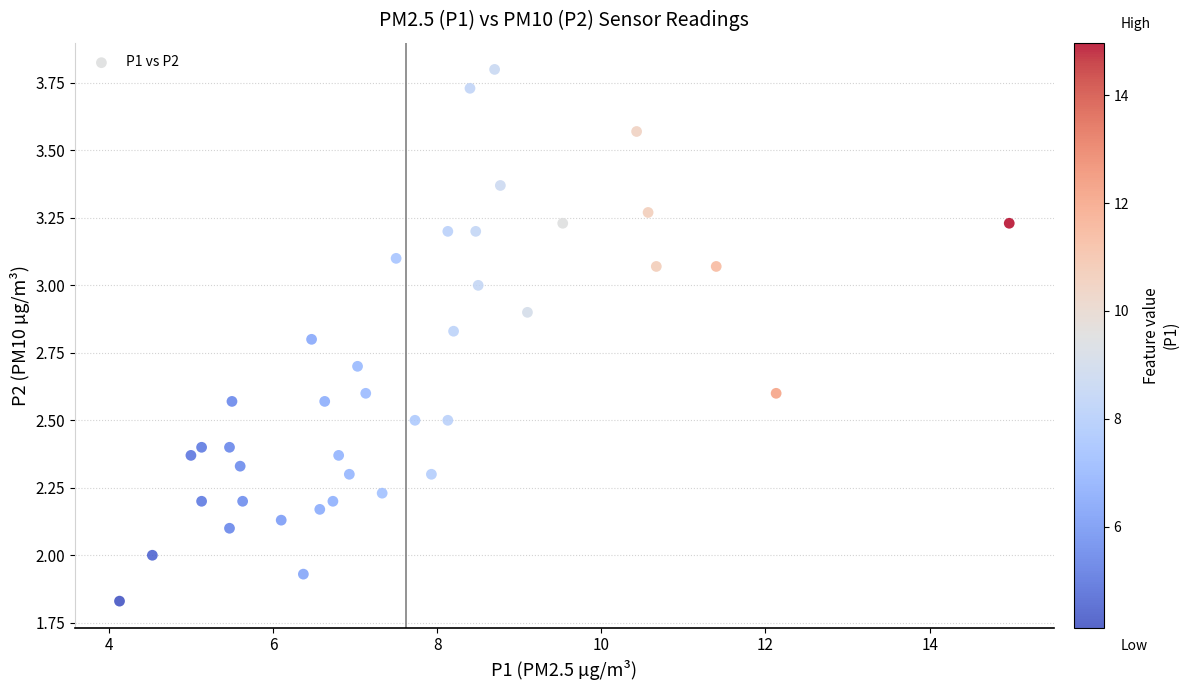

What is the range of X values (max minus min)?

10.8